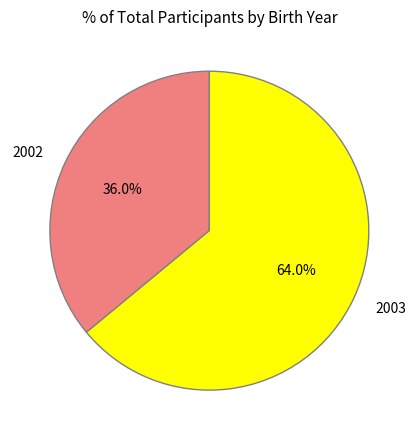

Do 2002 and 2003 together represent more than half of the pie?

Yes